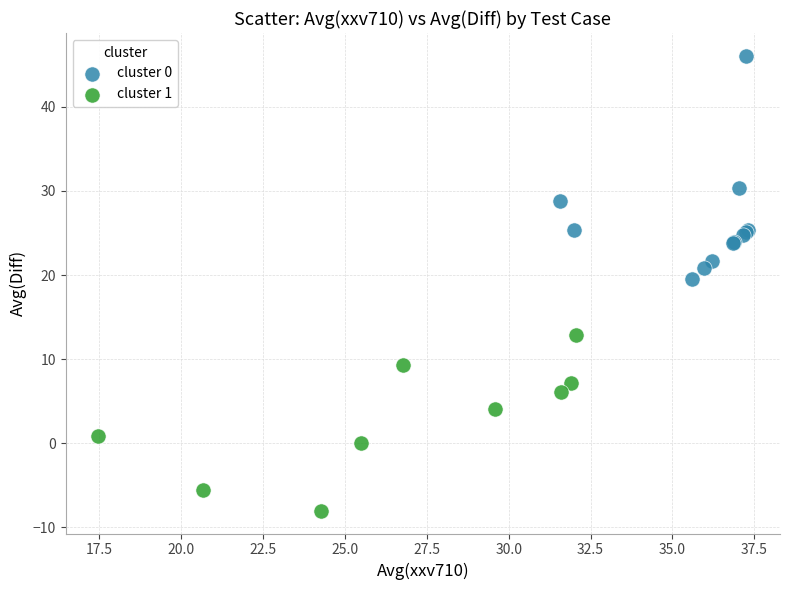

Which series contains the lowest Y value?

cluster 1